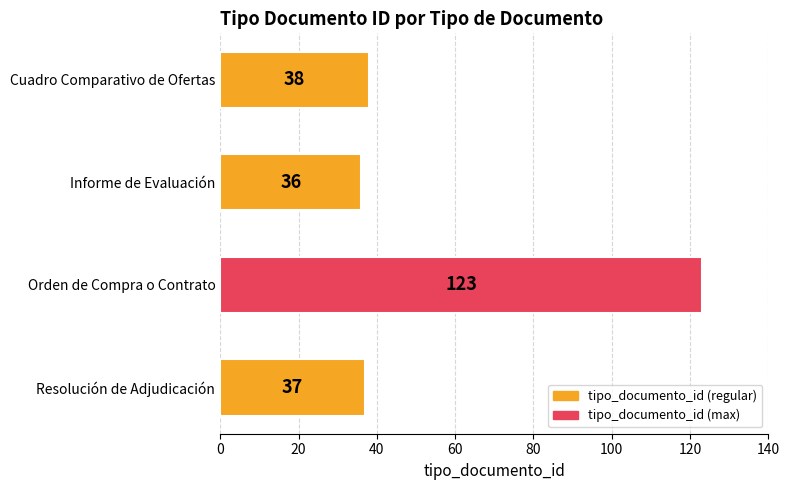

What position from the top is Informe de Evaluación?

2